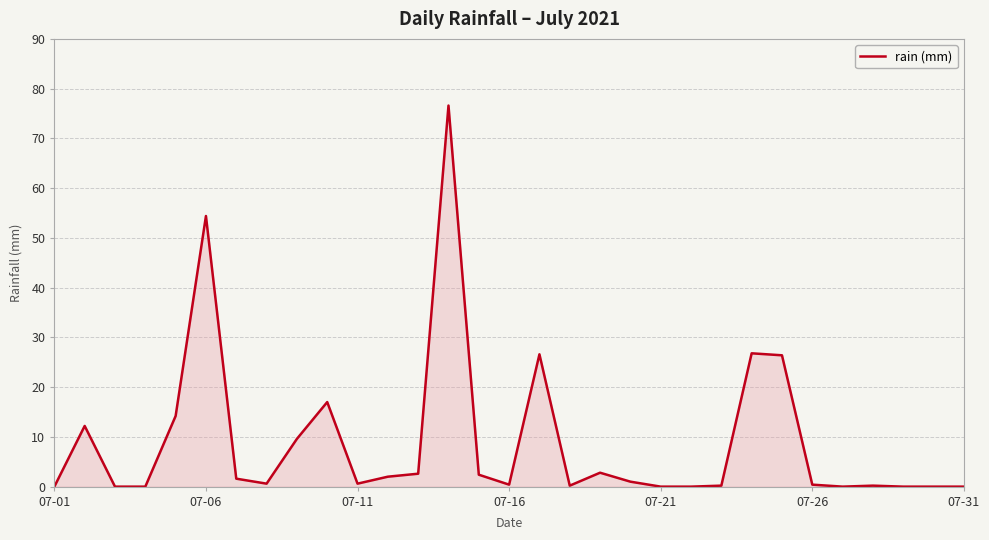

What is the difference between the maximum and minimum values?

76.6